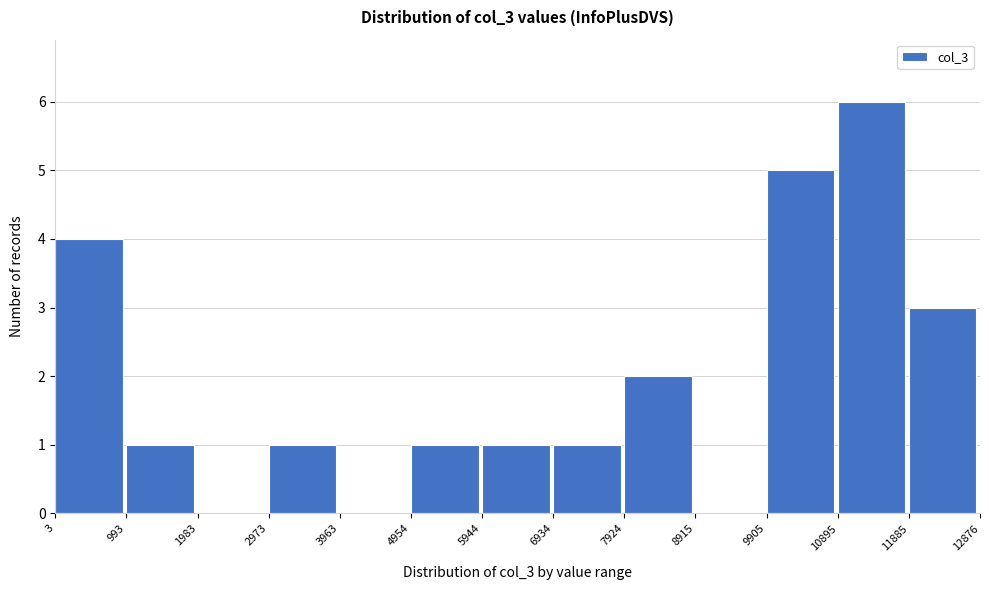

How tall is the bar that spans 10895 to 11885 on the x-axis? The values are not printed on the chart, so give them approximately, as read against the axis.

6